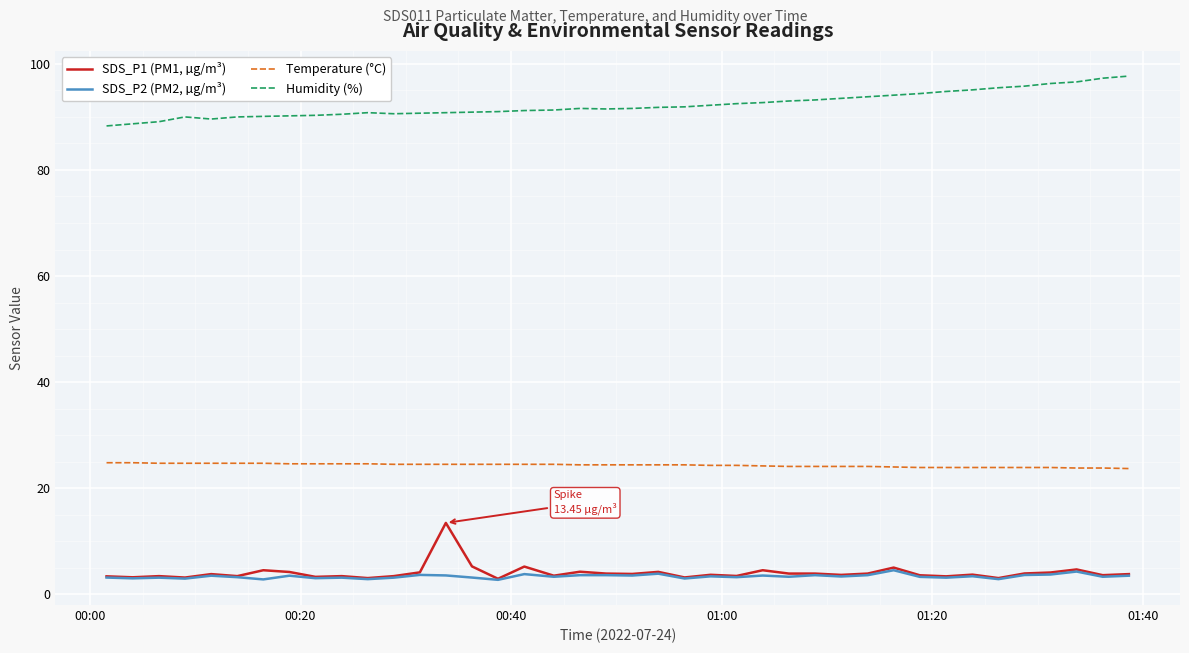

What is the lowest value of the Temperature (°C) series?

23.7